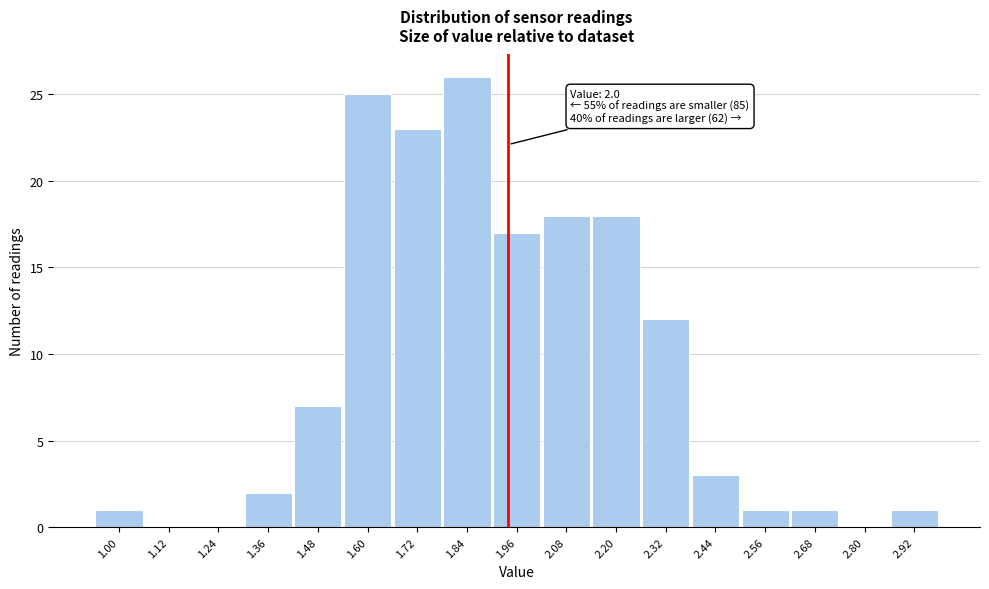

Reading right to left, extract all data points from this chart.

2.92=1	2.80=0	2.68=1	2.56=1	2.44=3	2.32=12	2.20=18	2.08=18	1.96=17	1.84=26	1.72=23	1.60=25	1.48=7	1.36=2	1.24=0	1.12=0	1.00=1